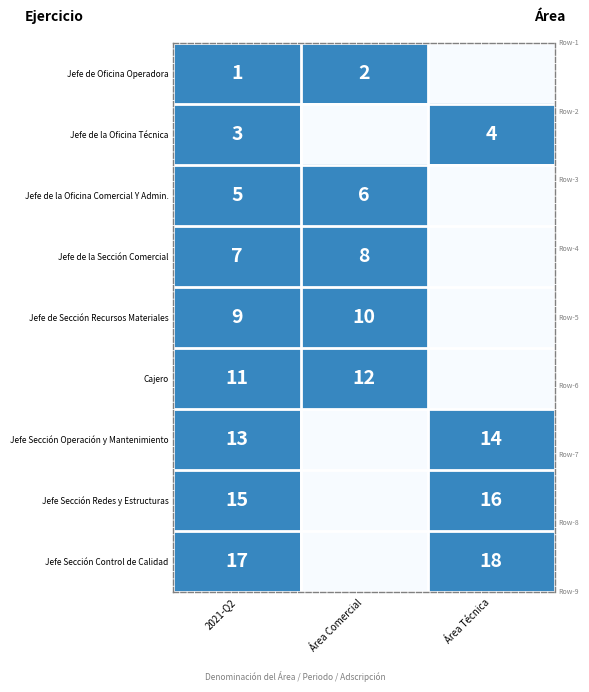

What is the total value across all series at 2021-Q2?

81